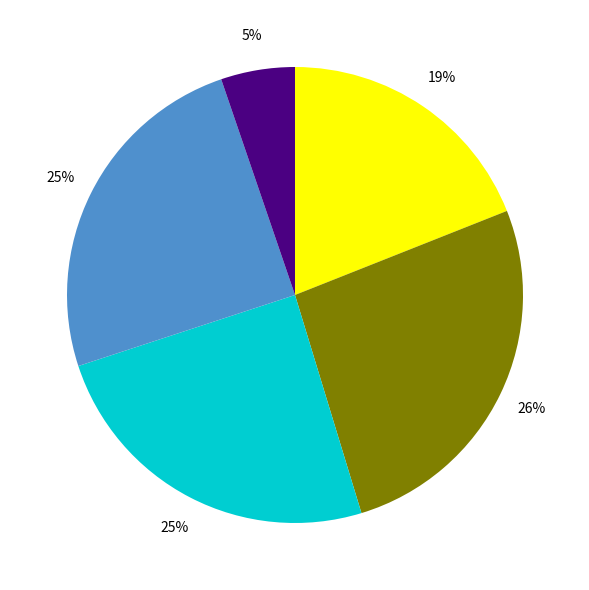

To the nearest percent, what is the average slice percentage?

20%